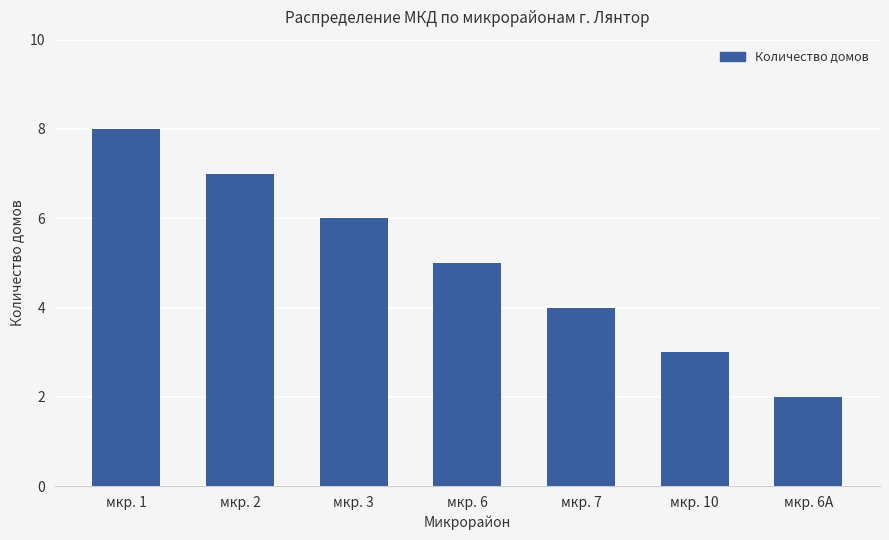

What is the smallest value displayed?

2